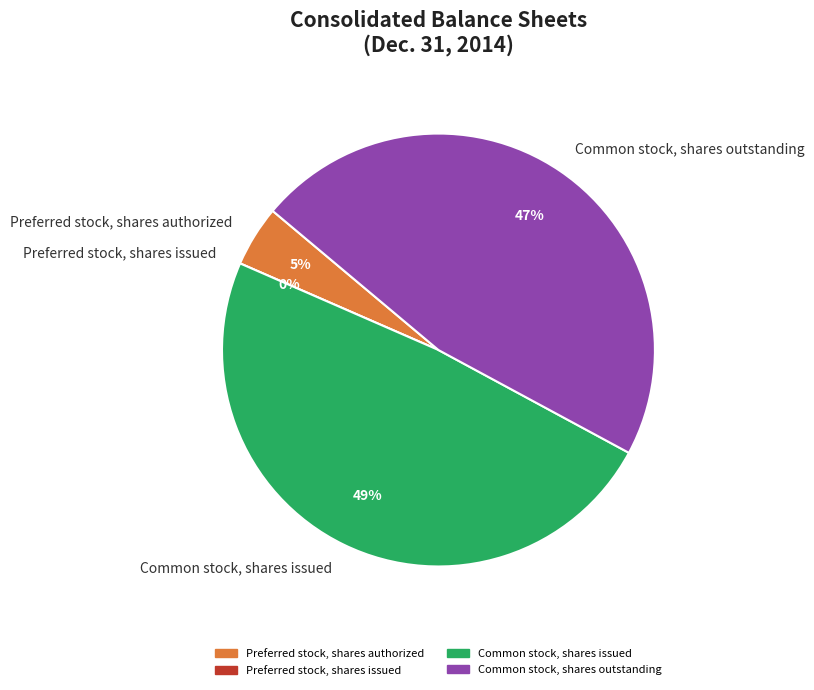

Is there any slice that represents more than half of the pie?

No